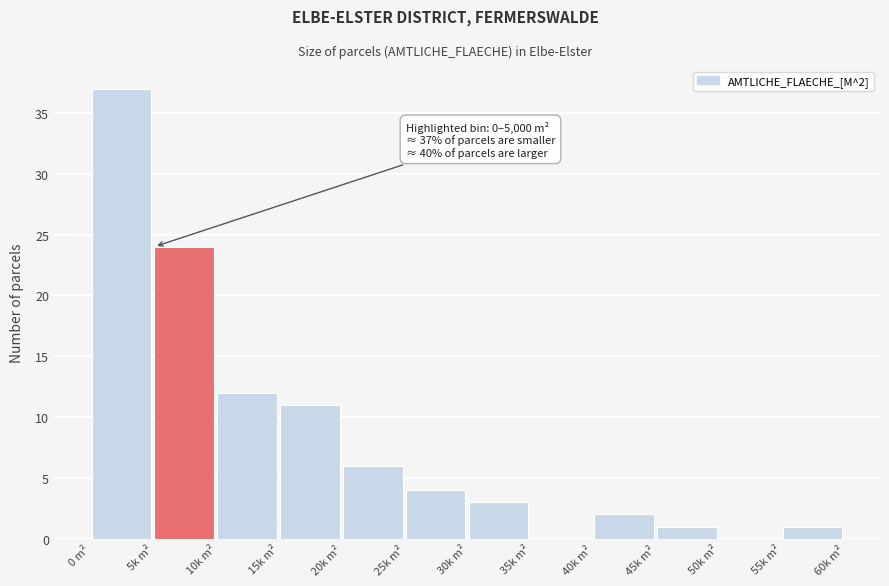

Reading left to right, list all the values displayed in this chart.

0 m²=37	5k m²=24	10k m²=12	15k m²=11	20k m²=6	25k m²=4	30k m²=3	35k m²=0	40k m²=2	45k m²=1	50k m²=0	55k m²=1